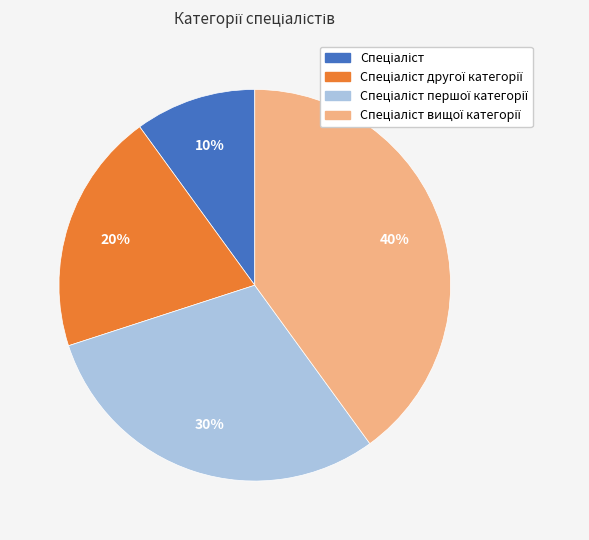

To the nearest percent, what is the difference between the largest and smallest slice percentages?

30%